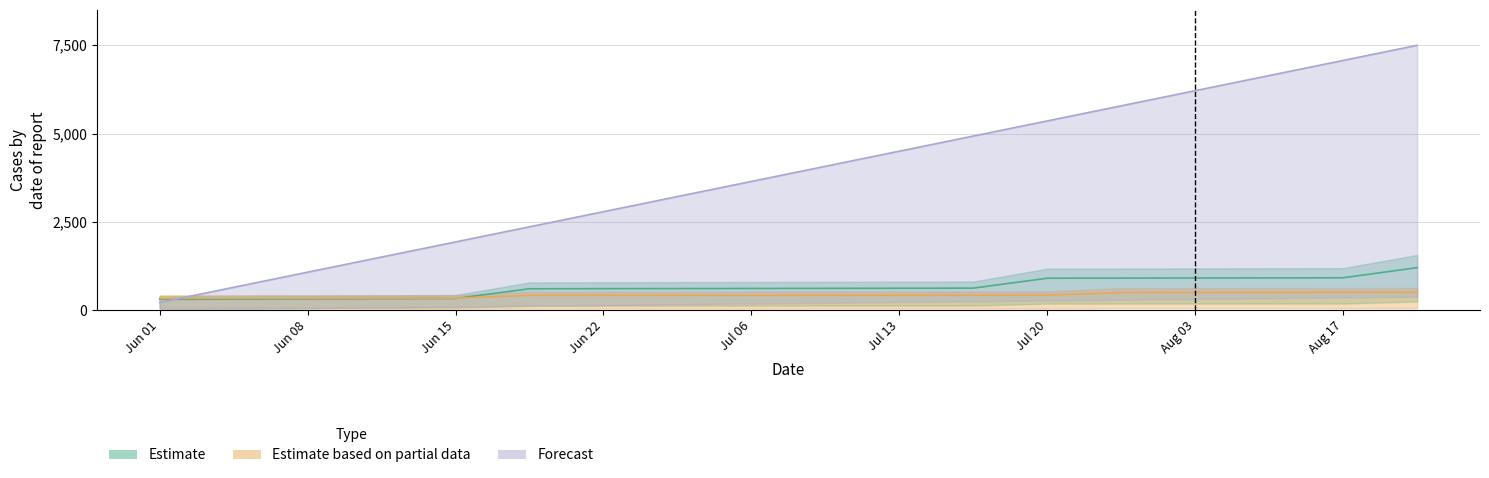

True or false: Estimate based on partial data and Estimate cross at least once.

True